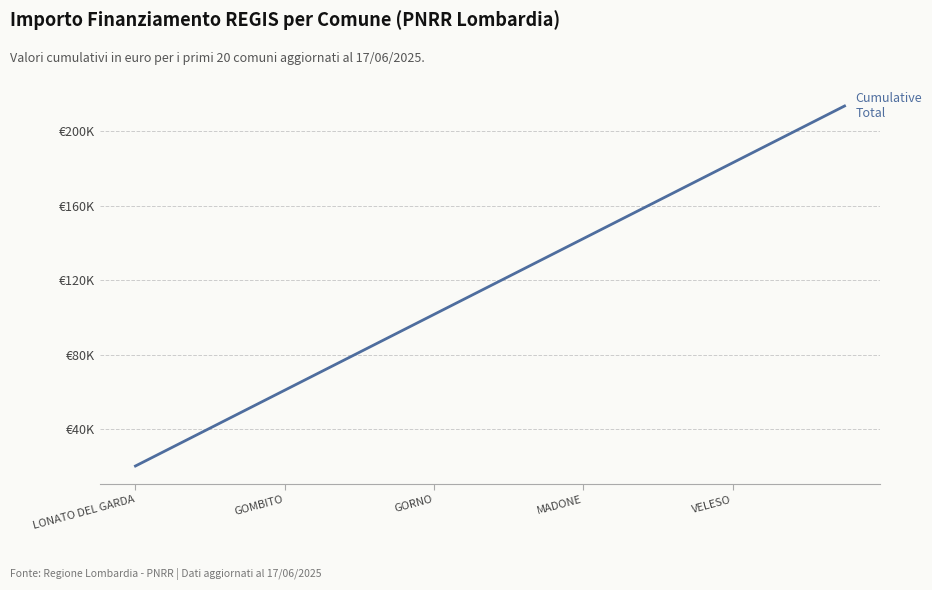

List the labels in order of value, smallest first.

LONATO DEL GARDA, GOMBITO, GORNO, MADONE, VELESO, 5, 6, 7, 8, 9, 10, 11, 12, 13, 14, 15, 16, 17, 18, 19